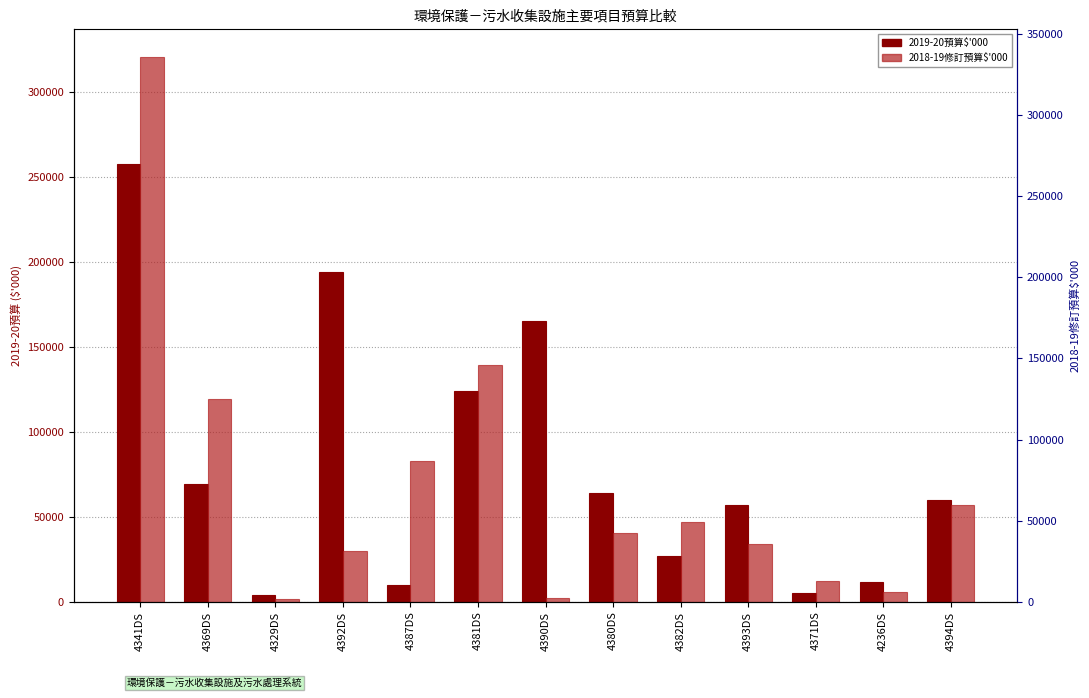

Reading right to left, what are all the values shown in this chart?

2019-20預算$'000: 4394DS=59670	4236DS=11900	4371DS=5340	4393DS=57000	4382DS=27000	4380DS=63977	4390DS=165060	4381DS=124000	4387DS=10000	4392DS=193840	4329DS=4000	4369DS=69488	4341DS=257521
2018-19修訂預算$'000: 4394DS=56670	4236DS=5700	4371DS=11984	4393DS=34000	4382DS=46840	4380DS=40452	4390DS=2000	4381DS=139300	4387DS=83000	4392DS=30000	4329DS=1600	4369DS=119436	4341DS=320842